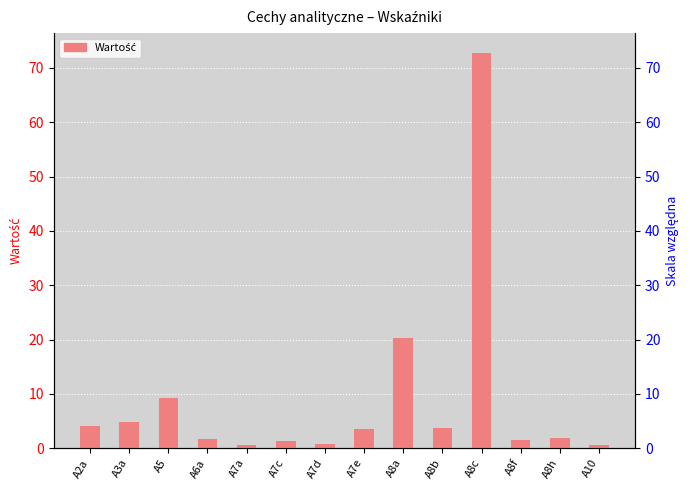

List the labels in order of value, largest first.

A8c, A8a, A5, A3a, A2a, A8b, A7e, A8h, A6a, A8f, A7c, A7d, A7a, A10